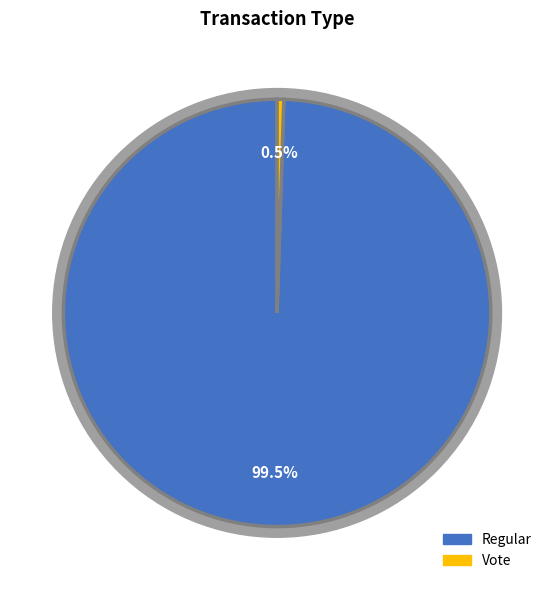

To the nearest percent, what is the combined percentage of Vote and Regular?

100%